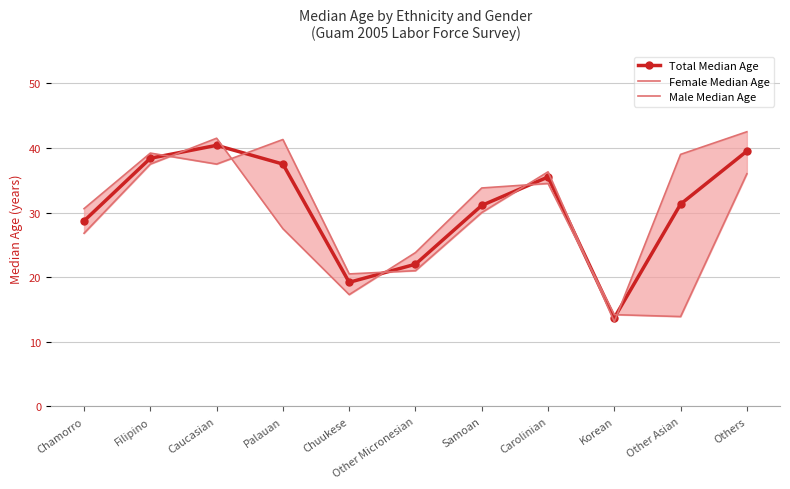

What is the label of the 6th point from the left?

Other Micronesian